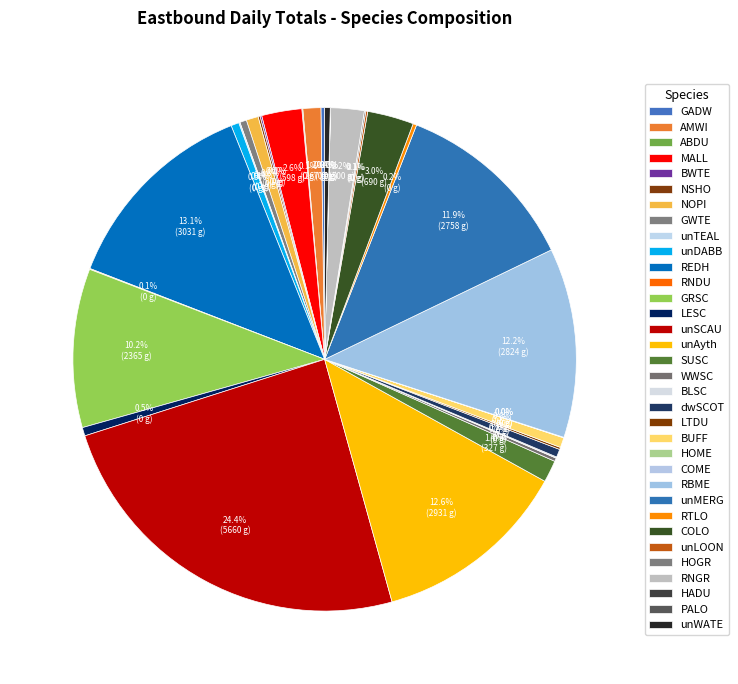

Count the number of slices in the pie.

34